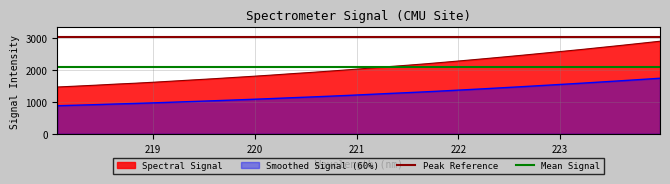

Which label corresponds to the largest value in the chart?

223.9802